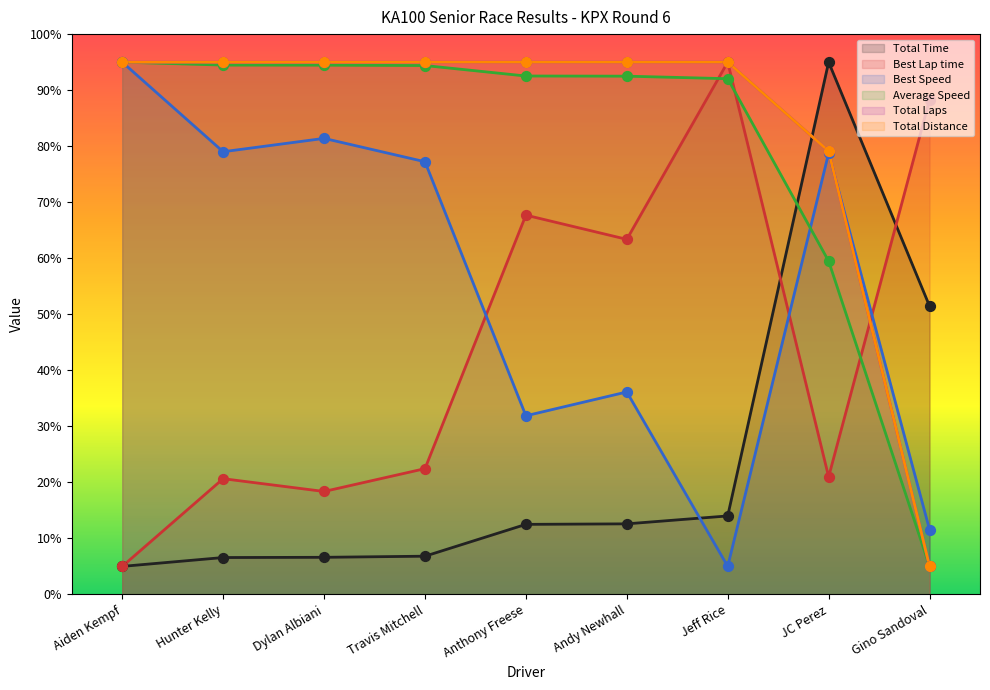

Which series contains the lowest Y value?

Total Time